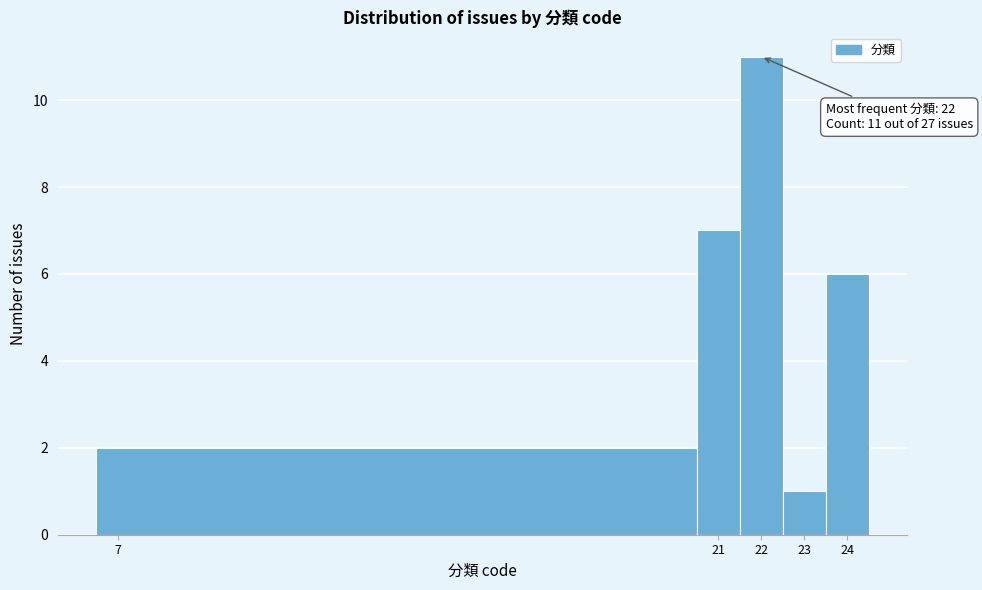

Over which range of the x-axis is the bar tallest?

21.5 to 22.5